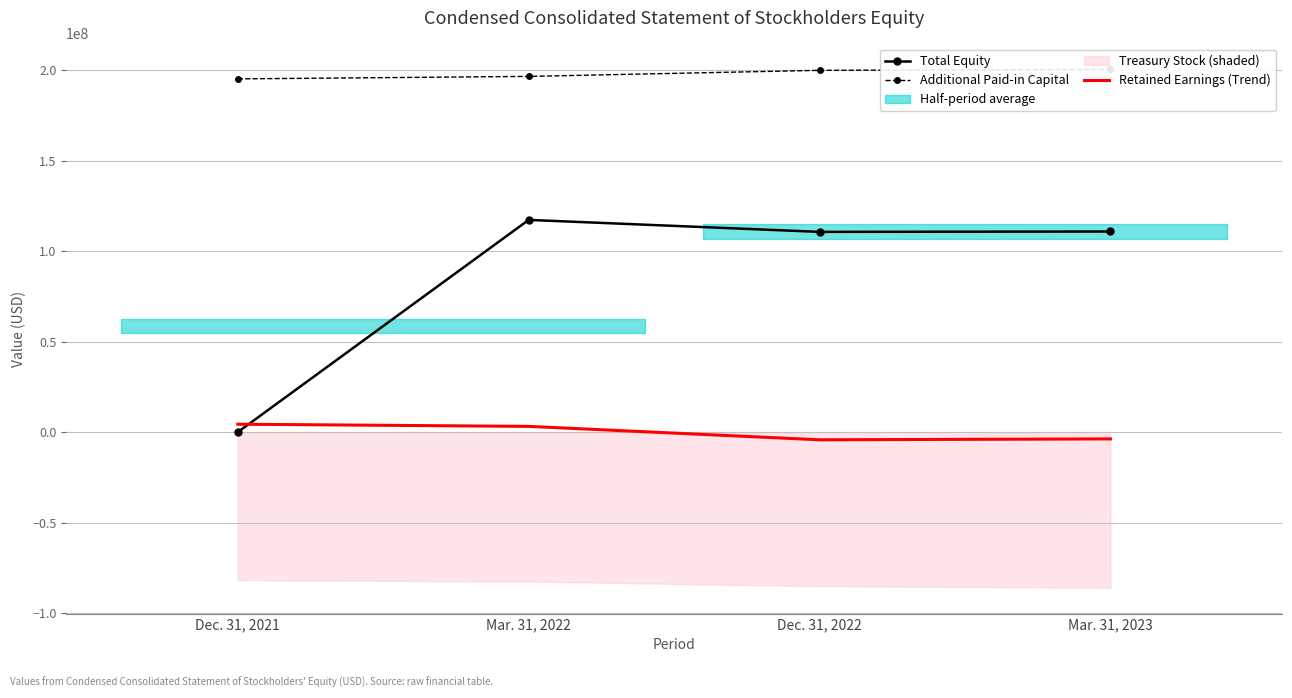

True or false: Retained Earnings (Trend) and Additional Paid-in Capital intersect in this chart.

False